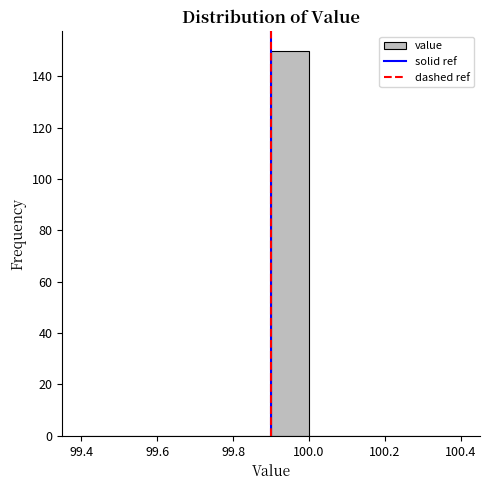

Over which range of the x-axis is the bar tallest?

99.9 to 100.0